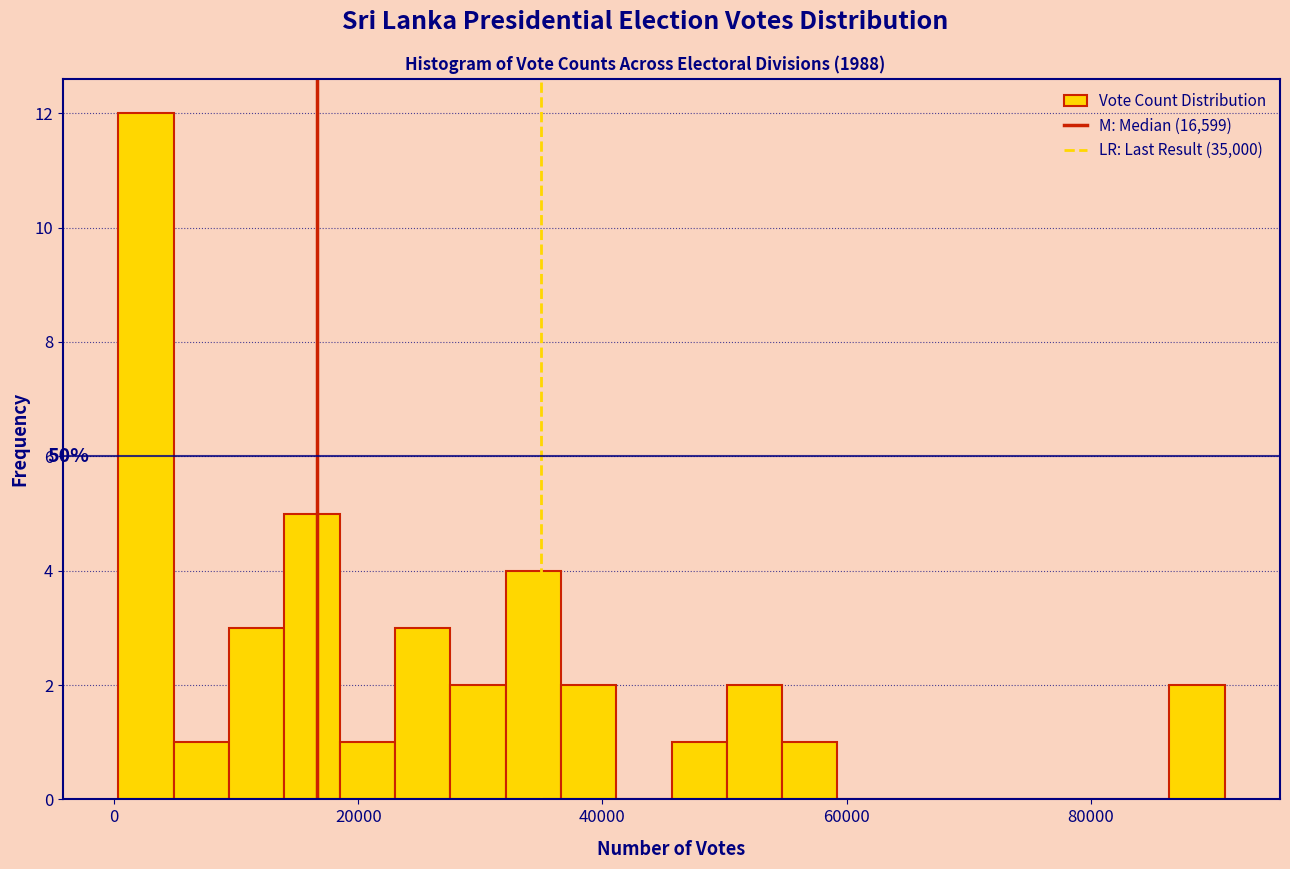

Around what value on the x-axis is the tallest bar? Give the approximate position of its centre, as read against the axis.

2000